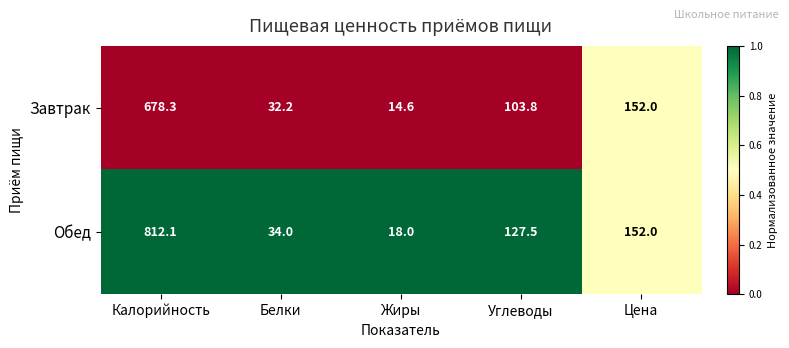

List the labels in order of Обед value, largest first.

Калорийность, Цена, Углеводы, Белки, Жиры